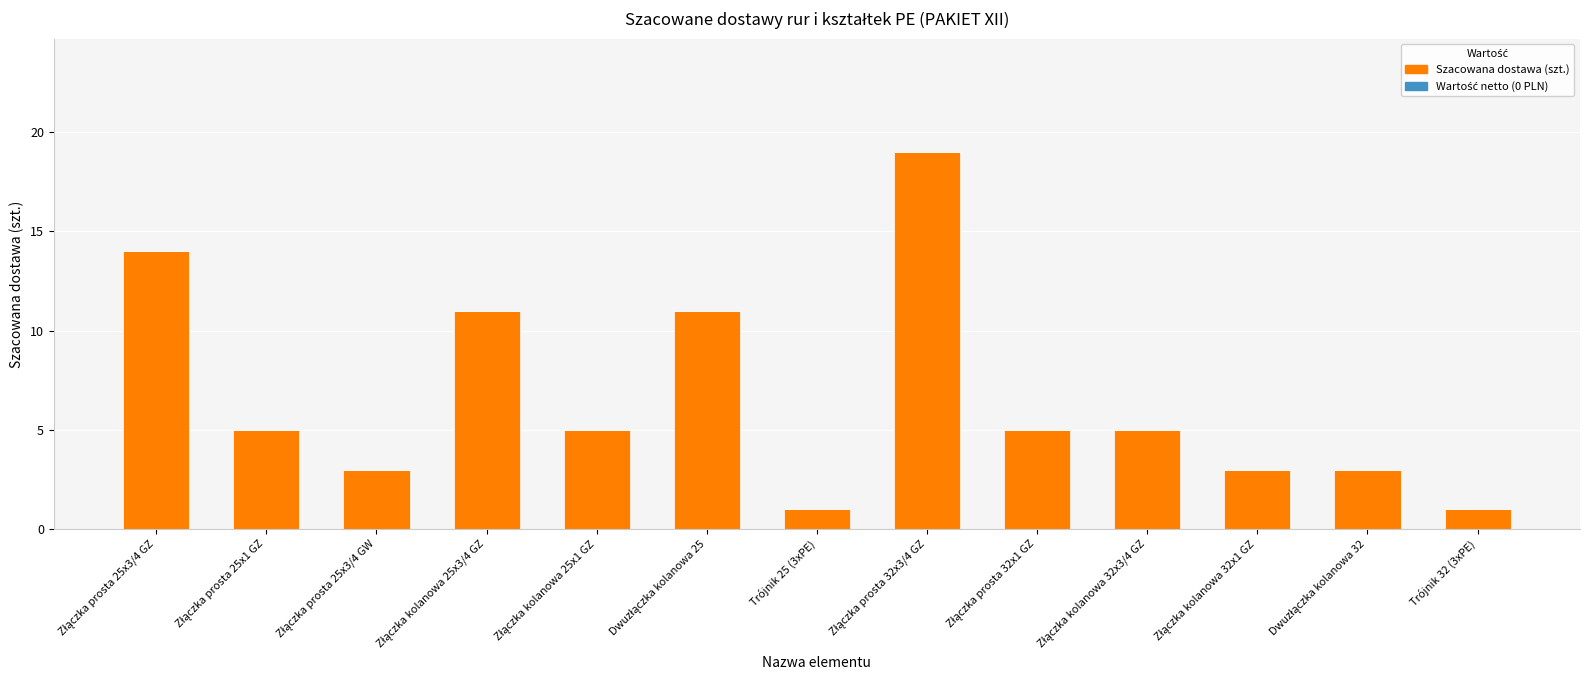

What is the maximum value shown in the chart?

19